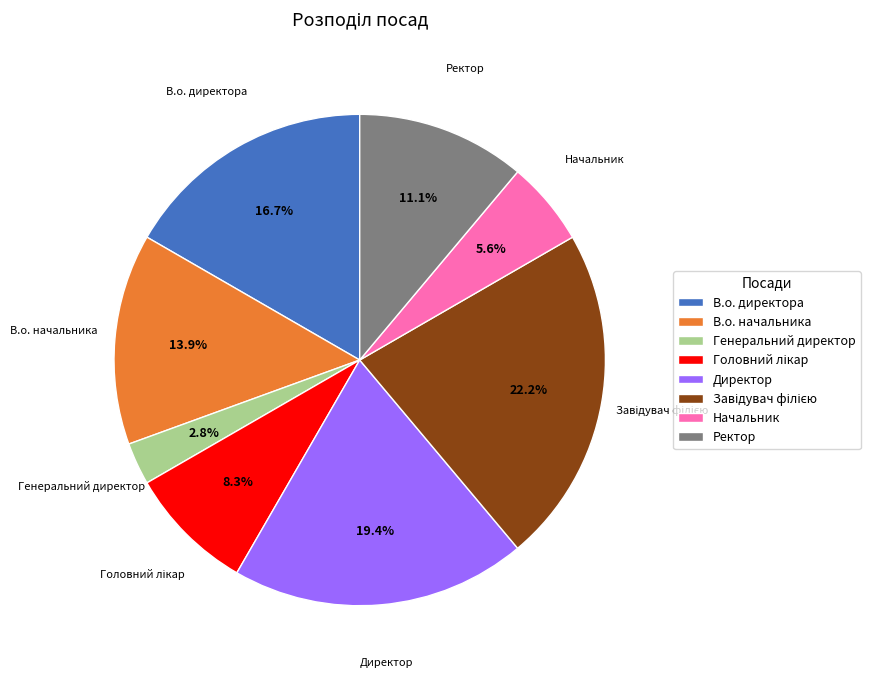

How many segments does this pie chart have?

8